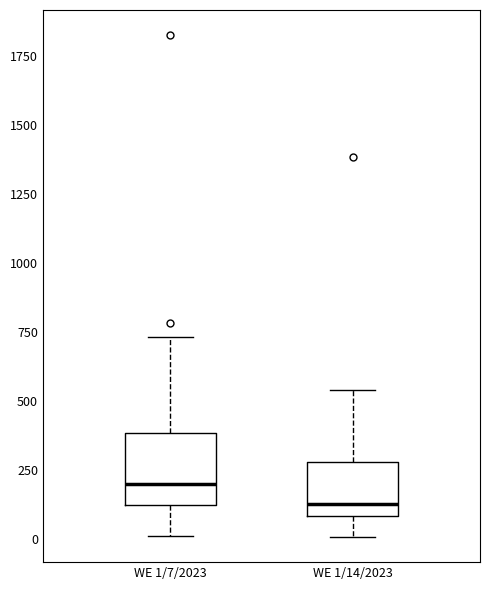

Comparing the boxes themselves (not the whiskers), which one is the tallest?

WE 1/7/2023